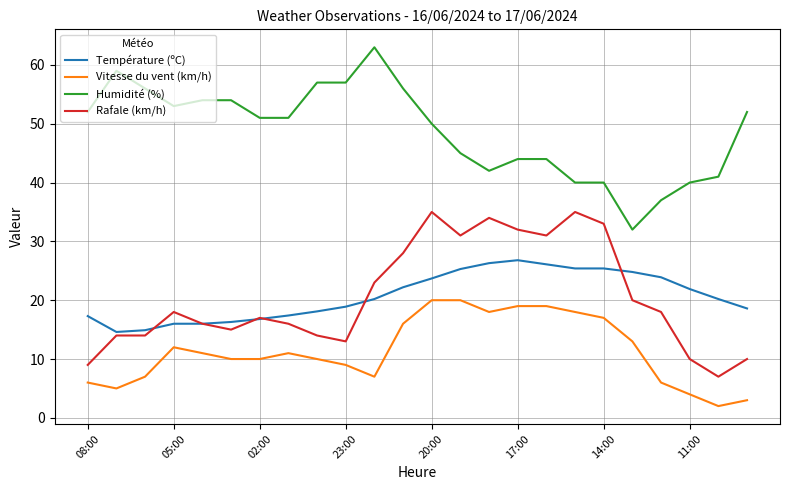

What are all the series names shown in the legend?

Température (ºC), Vitesse du vent (km/h), Humidité (%), Rafale (km/h)